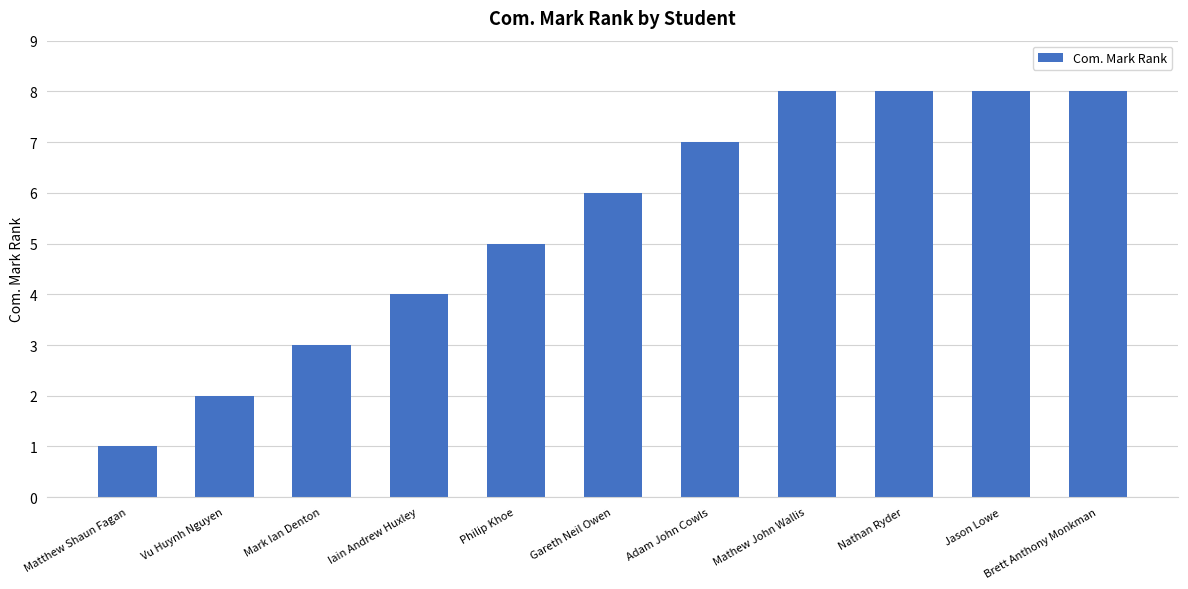

Which category has the lowest value across all series?

Matthew Shaun Fagan